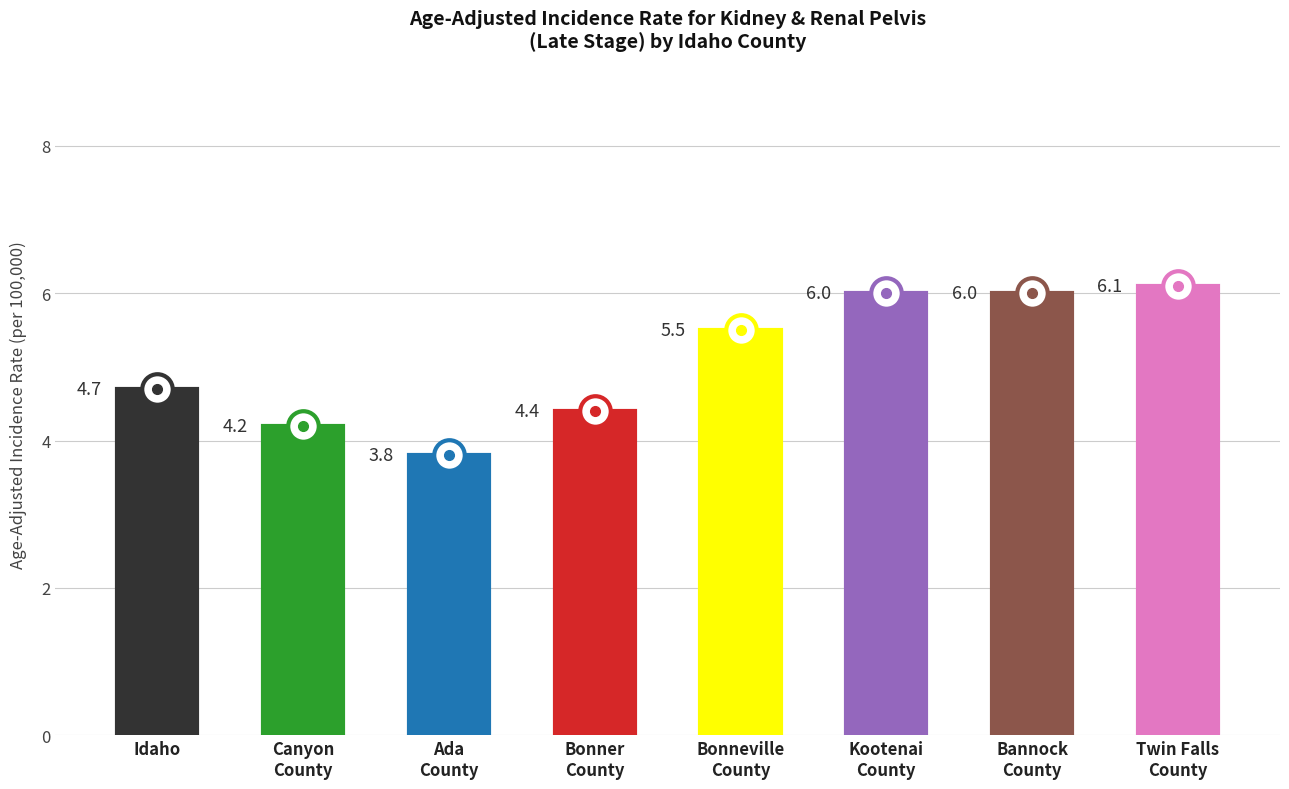

Does the chart display data point markers on the line(s)?

No